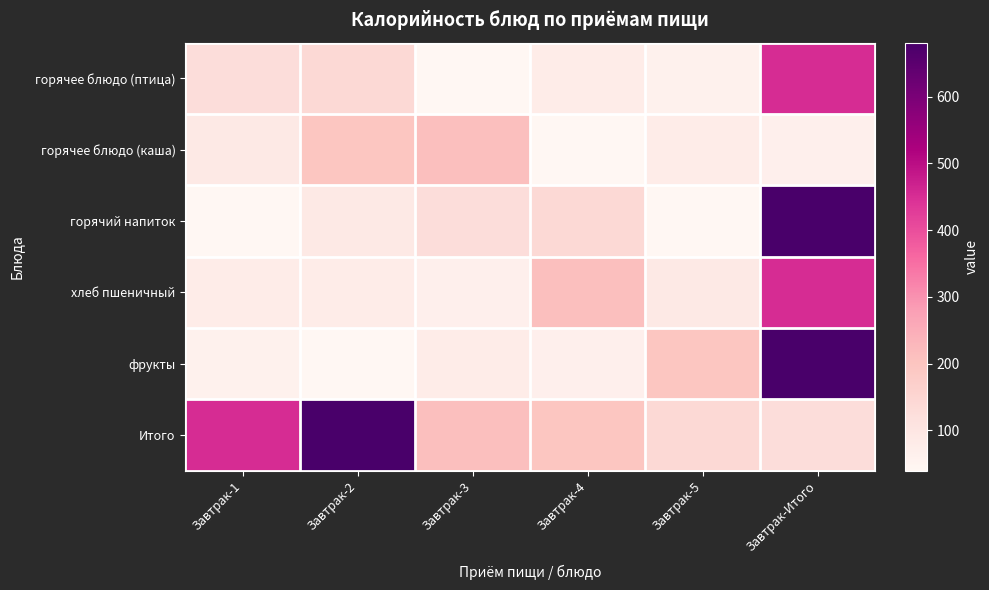

How many distinct data groups are displayed?

6